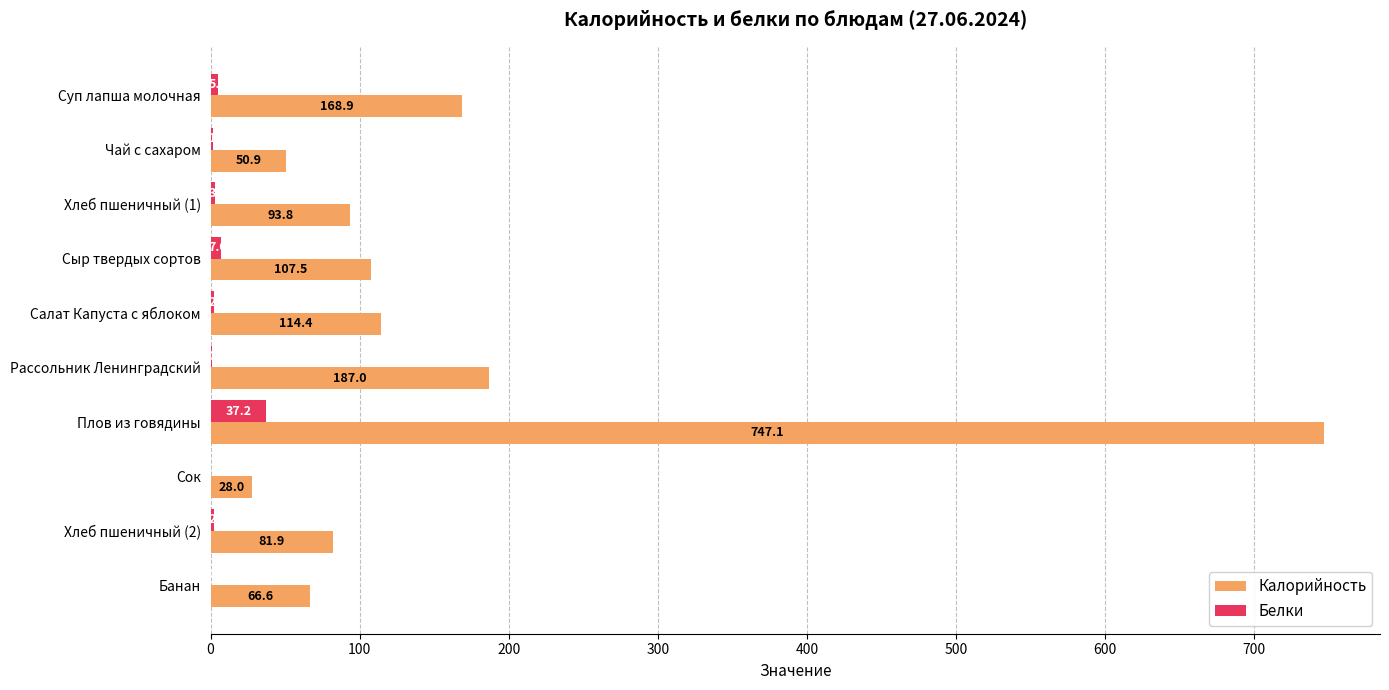

At which category is the sum across all series the highest?

Плов из говядины